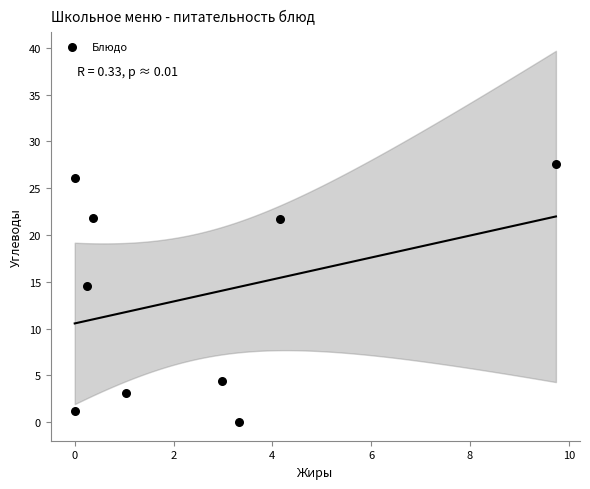

What is the range of Y values (max minus min)?

27.6